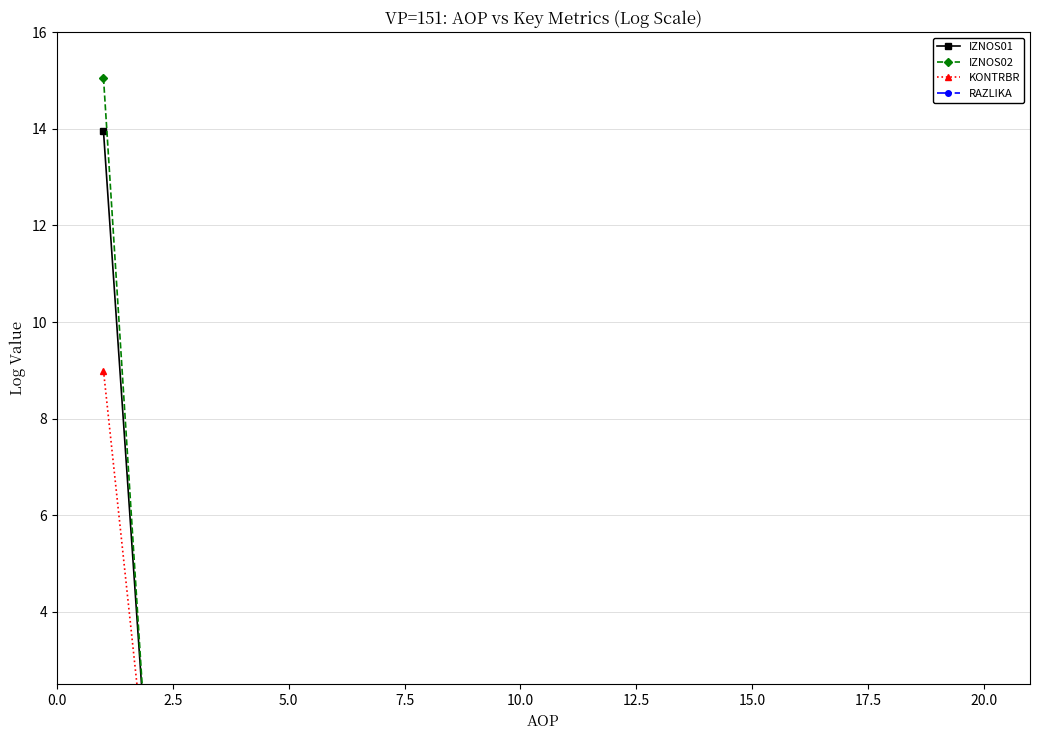

Reading left to right, extract all data points from this chart.

IZNOS01: 13.9	0.0	0.0	0.0	0.0	0.0	0.0	0.0	0.0	0.0	0.0	0.0	0.0	0.0	0.0	0.0	0.0	0.0	0.0	0.0
IZNOS02: 15.1	0.0	0.0	0.0	0.0	0.0	0.0	0.0	0.0	0.0	0.0	0.0	0.0	0.0	0.0	0.0	0.0	0.0	0.0	0.0
KONTRBR: 9.0	0.0	0.0	0.0	0.0	0.0	0.0	0.0	0.0	0.0	0.0	0.0	0.0	0.0	0.0	0.0	0.0	0.0	0.0	0.0
RAZLIKA: 0.4	0.0	0.0	0.0	0.0	0.0	0.0	0.0	0.0	0.0	0.0	0.0	0.0	0.0	0.0	0.0	0.0	0.0	0.0	0.0